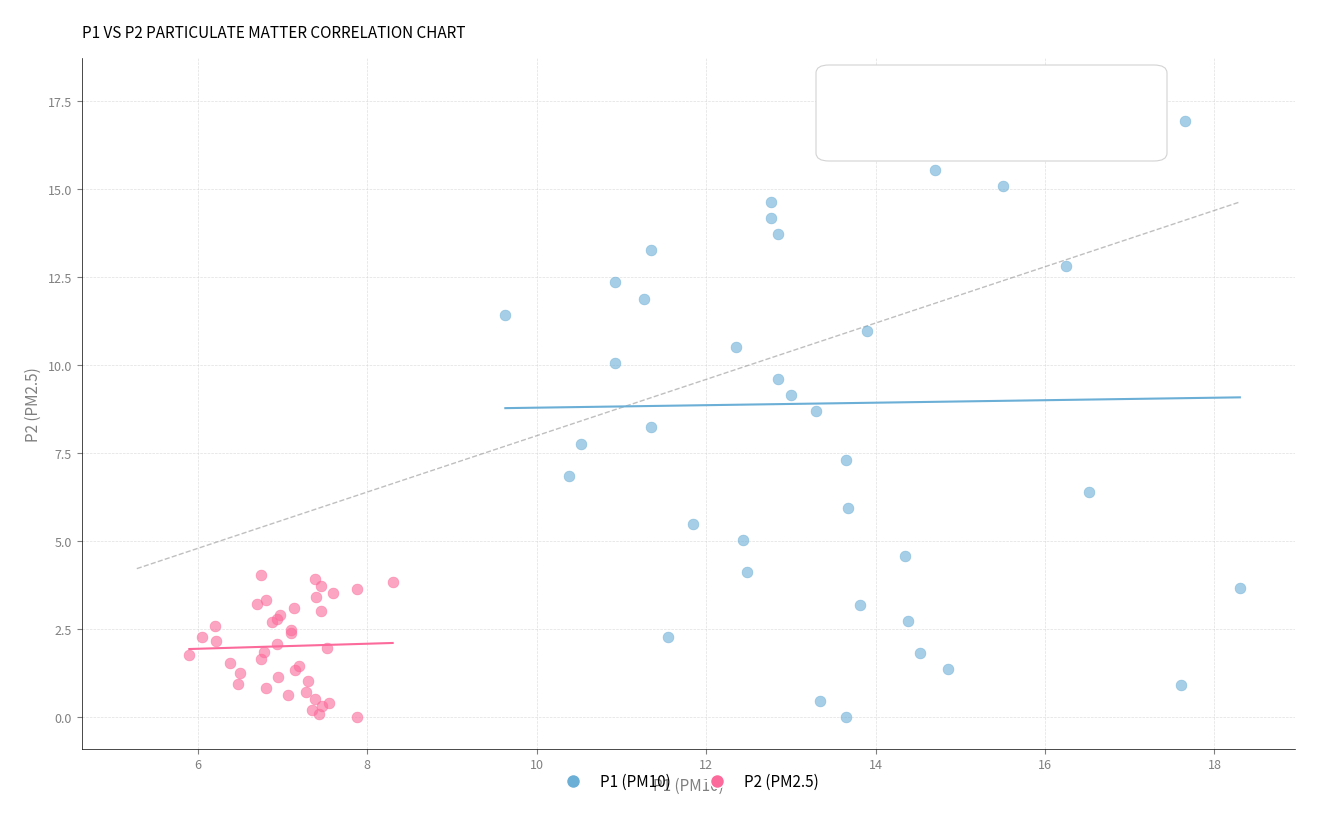

What are all the series names shown in the legend?

P1 (PM10), P2 (PM2.5)